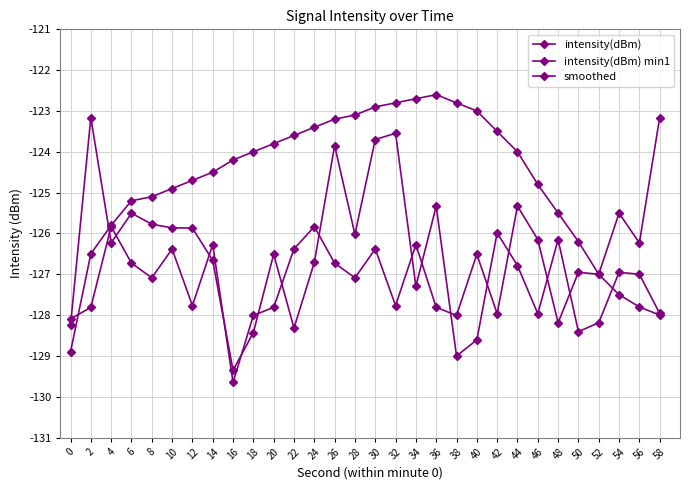

True or false: smoothed has a value of -123.4 at 24.

True